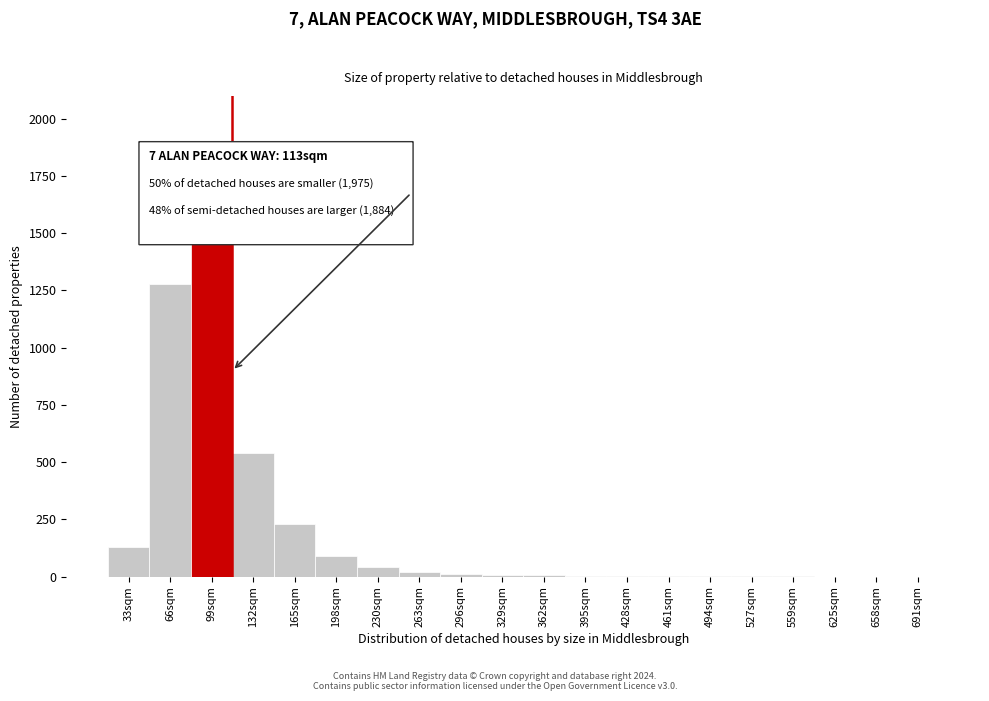

At which label is the value closest to 790?

132sqm